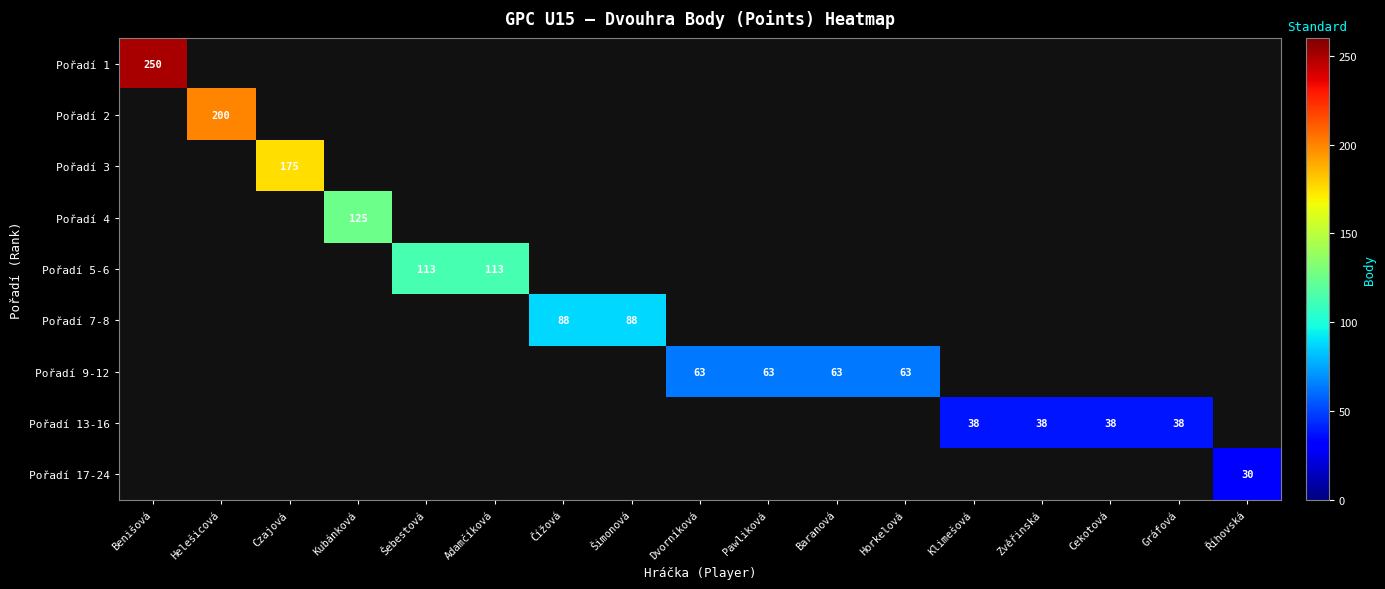

How many distinct data groups are displayed?

9